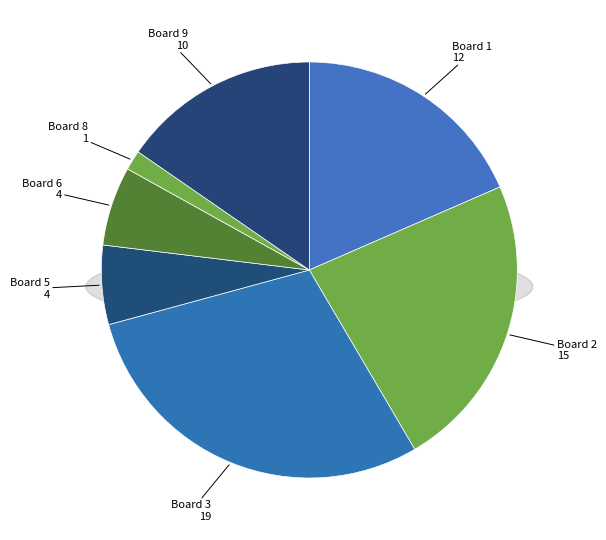

What is the largest slice in the pie chart?

Board 3